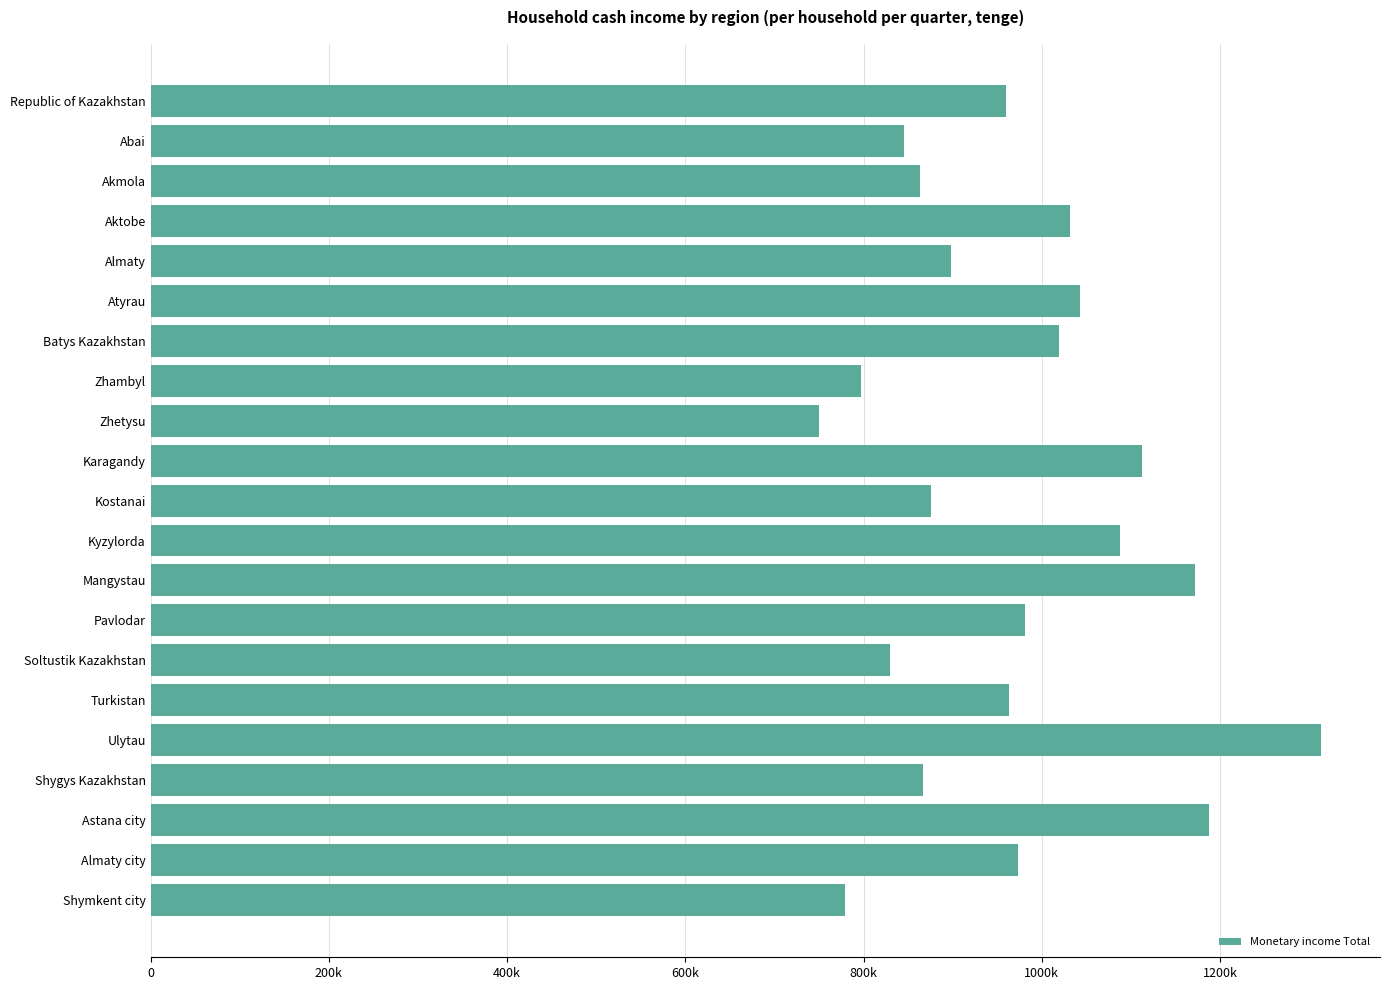

Are the bars horizontal?

Yes